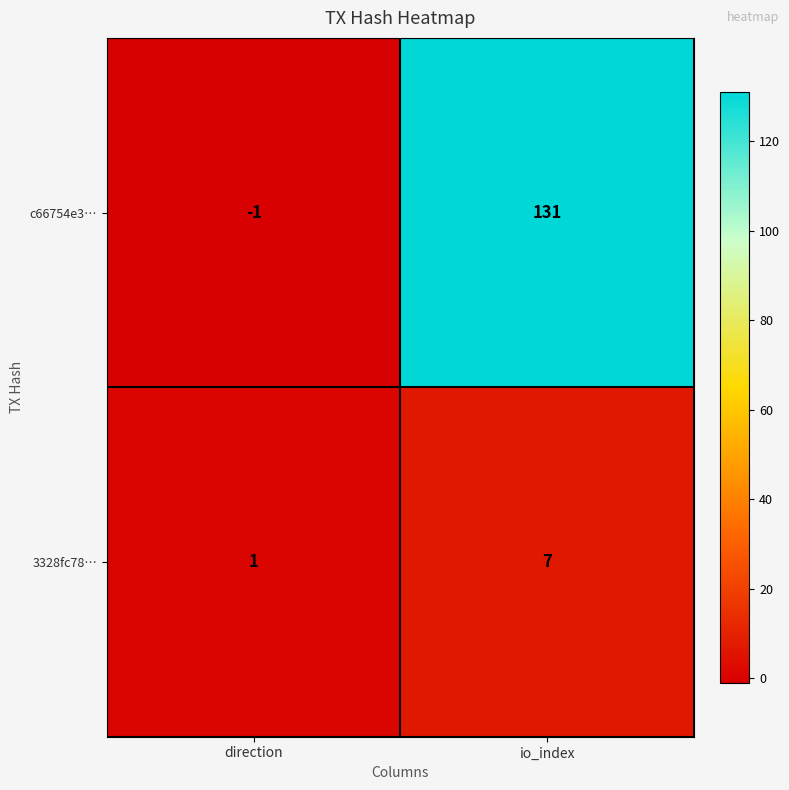

Rank the series at io_index from lowest to highest value.

3328fc78…, c66754e3…